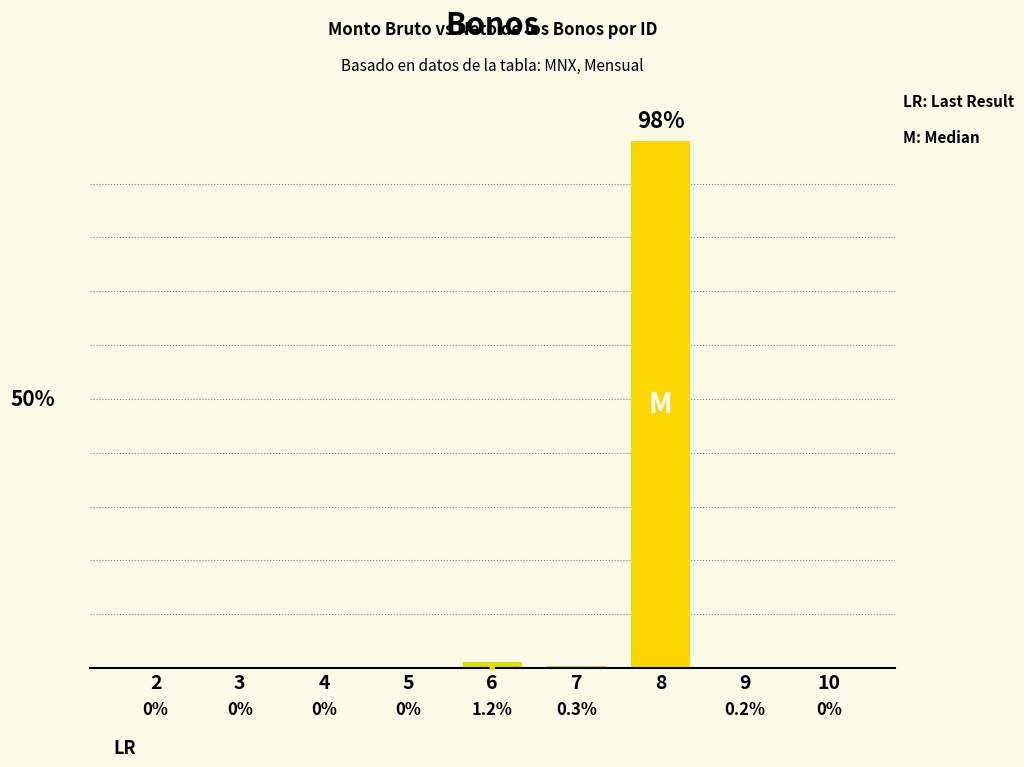

Are the bars horizontal?

No